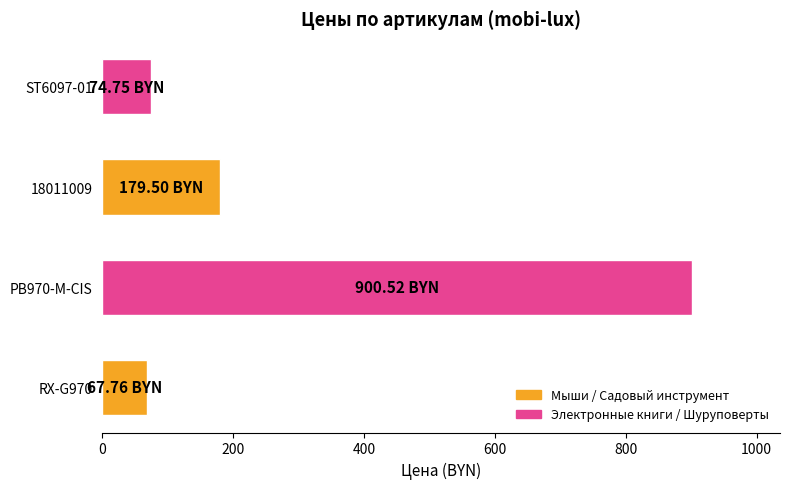

How many categories are shown in the chart?

4